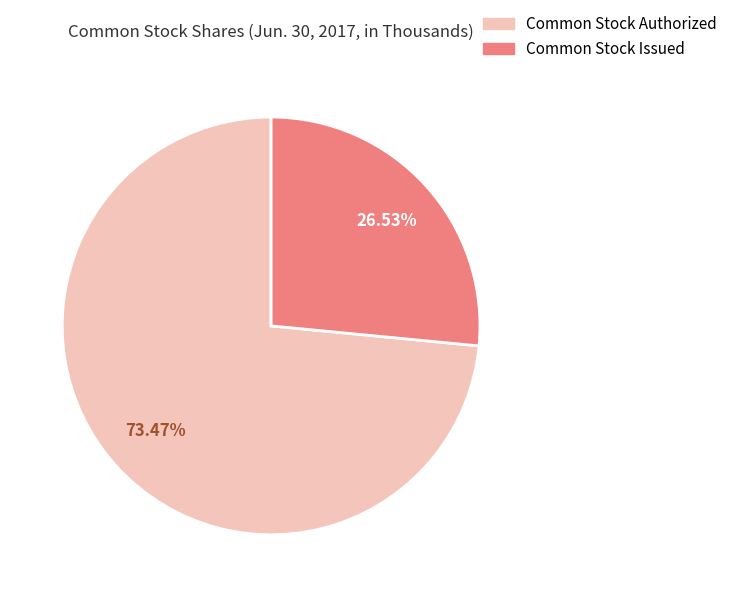

Is there any slice that represents more than half of the pie?

Yes